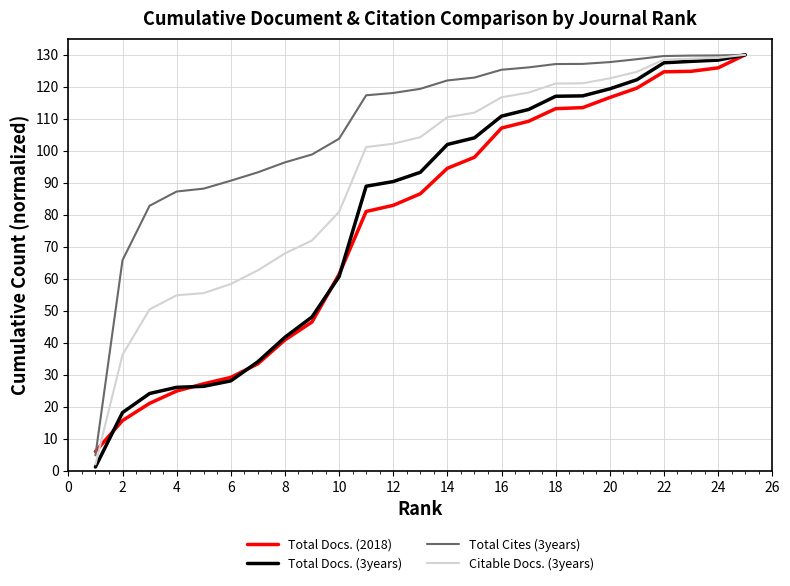

Which series has the largest total across all categories?

Total Cites (3years)